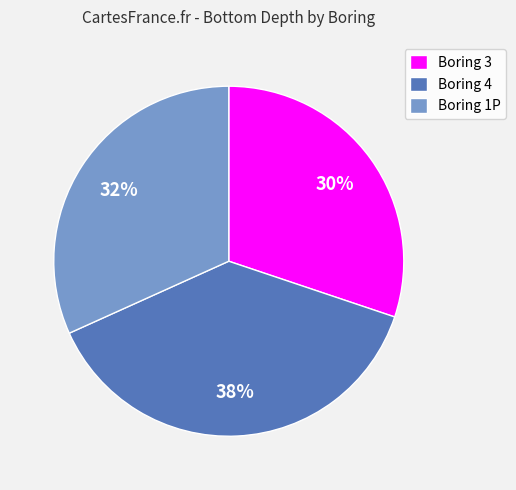

To the nearest percent, what is the difference between the Boring 1P and Boring 3 slice percentages?

2%